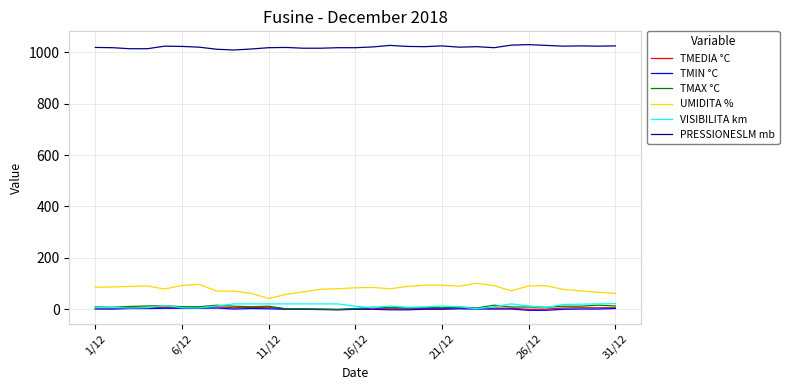

Does the chart display data point markers on the line(s)?

No